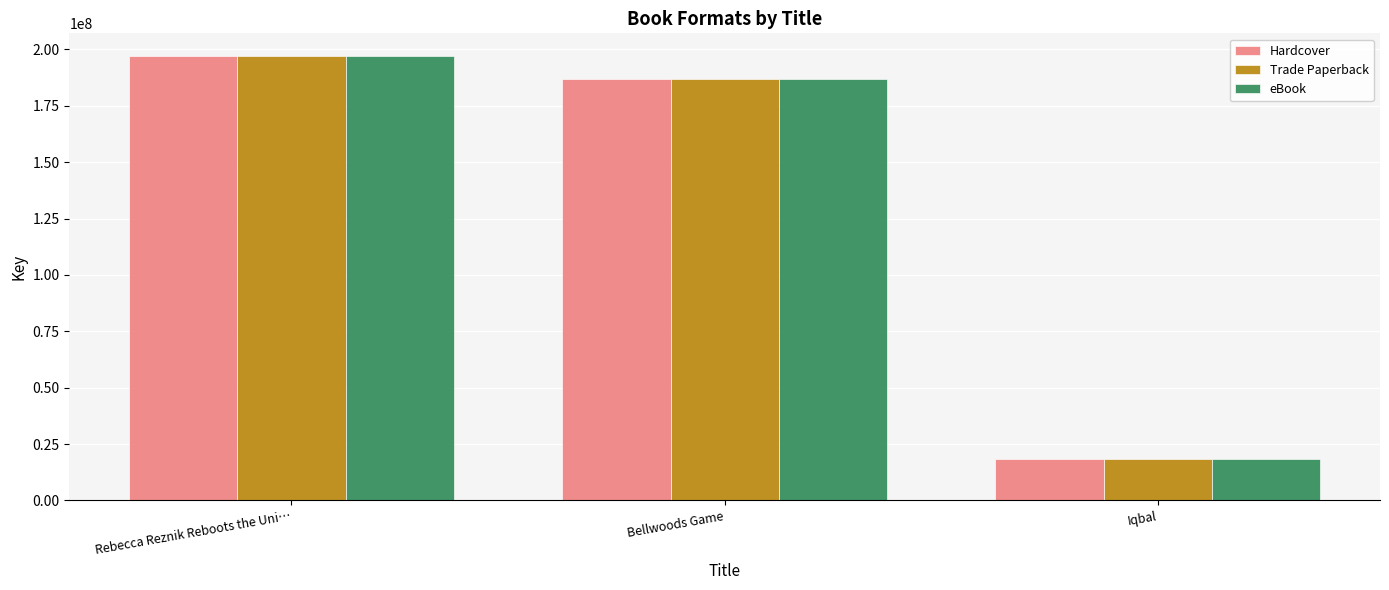

At which category is the sum across all series the highest?

Rebecca Reznik Reboots the Uni…